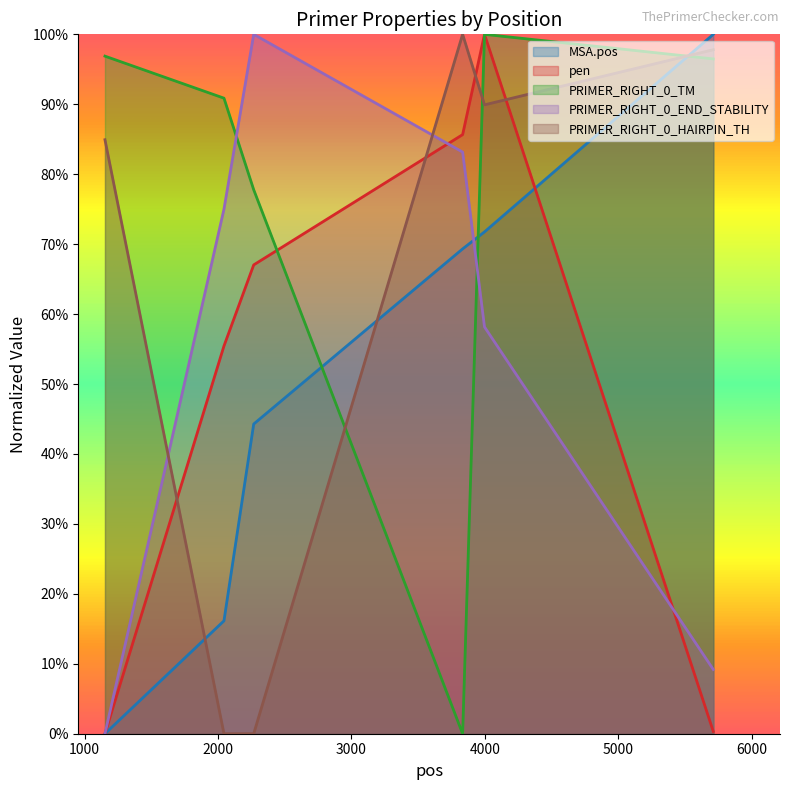

Which category has the highest value in the PRIMER_RIGHT_0_END_STABILITY series?

2268